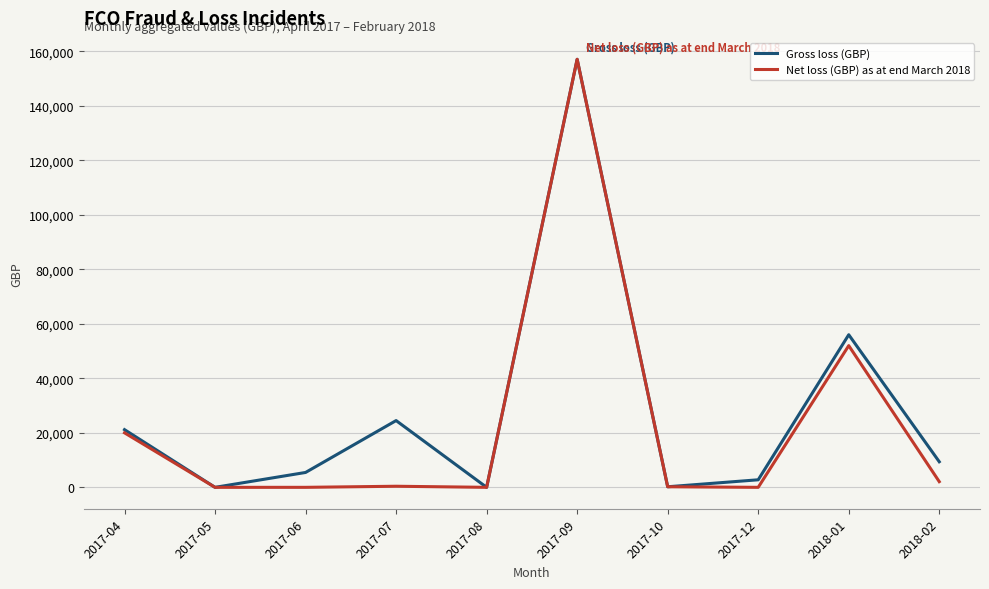

What is the approximate value of Net loss (GBP) as at end March 2018 at 2017-09?

157078.0